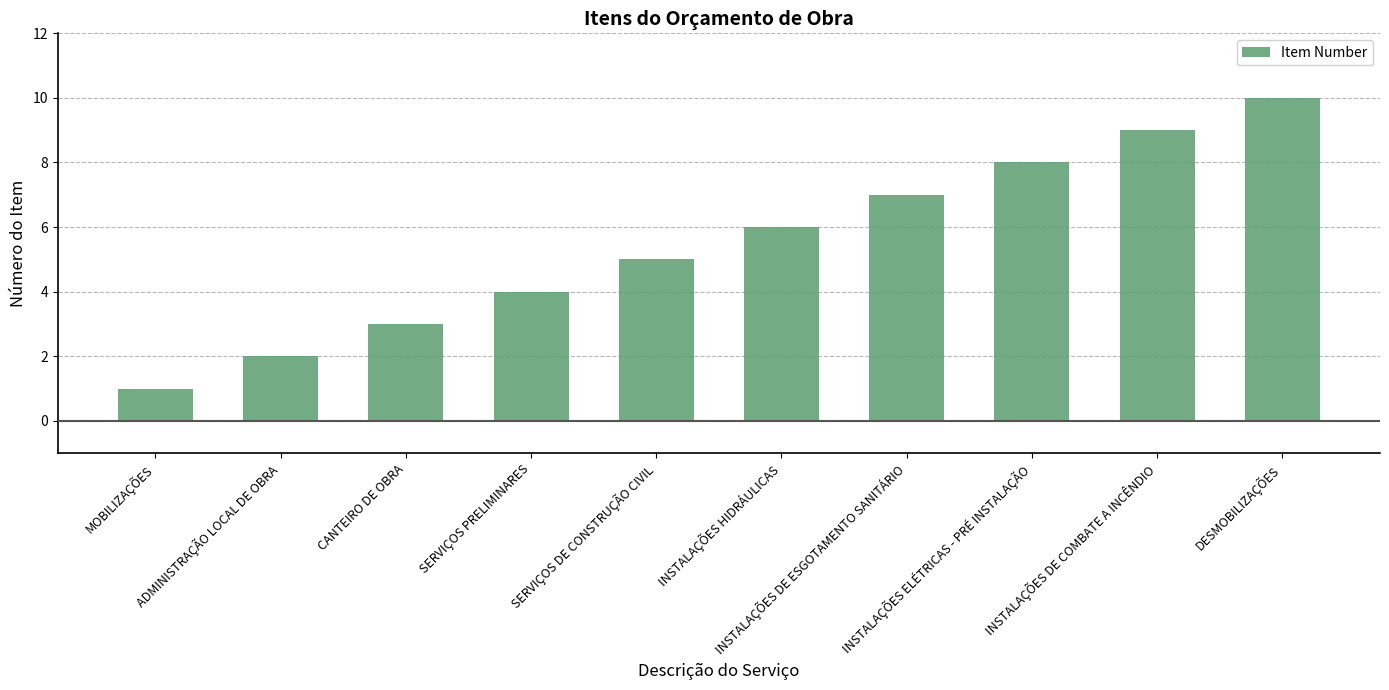

Reading left to right, list all the values displayed in this chart.

MOBILIZAÇÕES=1	ADMINISTRAÇÃO LOCAL DE OBRA=2	CANTEIRO DE OBRA=3	SERVIÇOS PRELIMINARES=4	SERVIÇOS DE CONSTRUÇÃO CIVIL=5	INSTALAÇÕES HIDRÁULICAS=6	INSTALAÇÕES DE ESGOTAMENTO SANITÁRIO=7	INSTALAÇÕES ELÉTRICAS - PRÉ INSTALAÇÃO=8	INSTALAÇÕES DE COMBATE A INCÊNDIO=9	DESMOBILIZAÇÕES=10